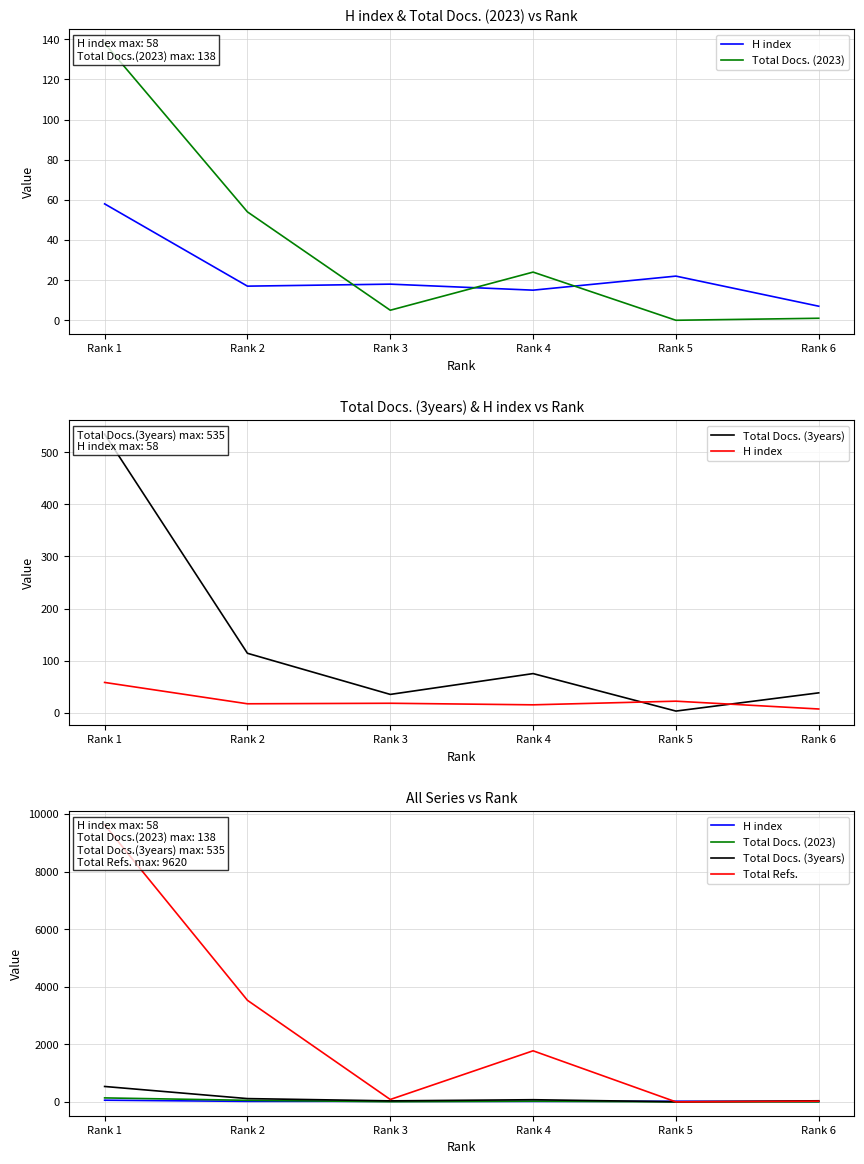

At which category does Total Docs. (2023) reach its first local valley?

Rank 3